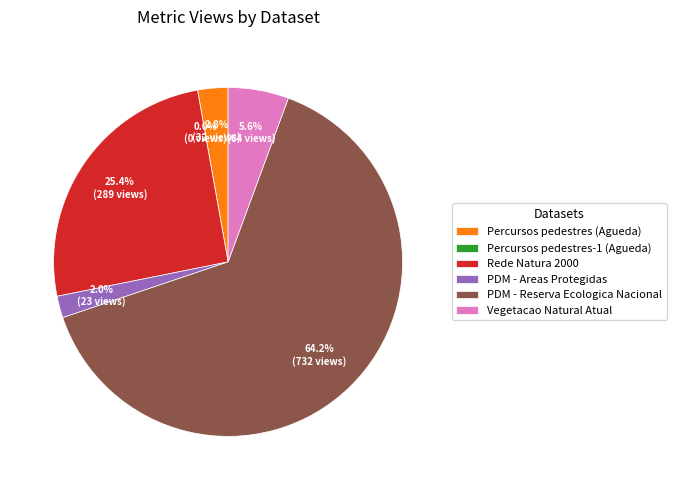

What is the total percentage of Rede Natura 2000 and Percursos pedestres (Agueda)?

28.2%